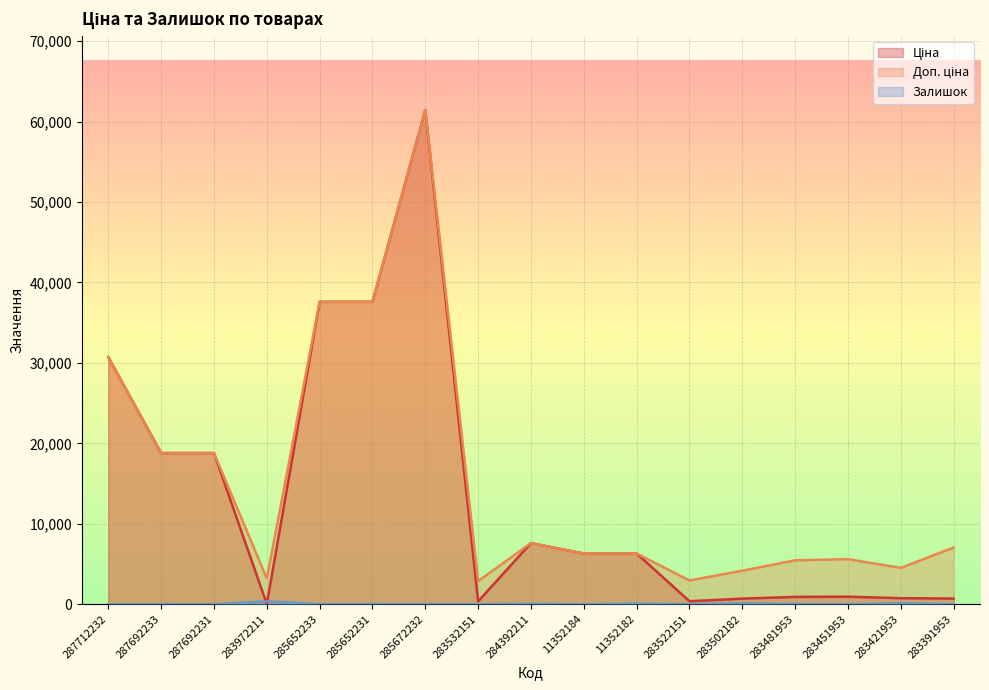

Which series ends up on top after the final intersection of Залишок and Ціна?

Ціна